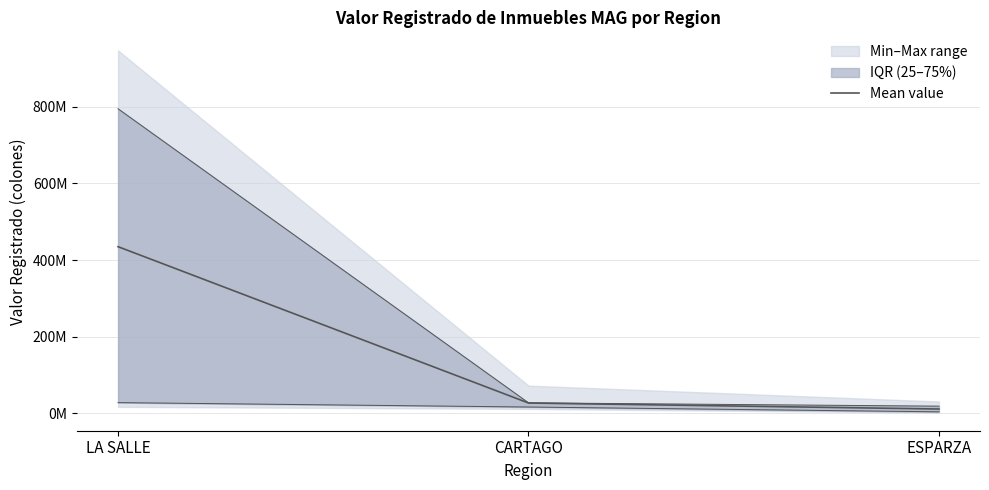

What is the sum of all values?

473921134.3